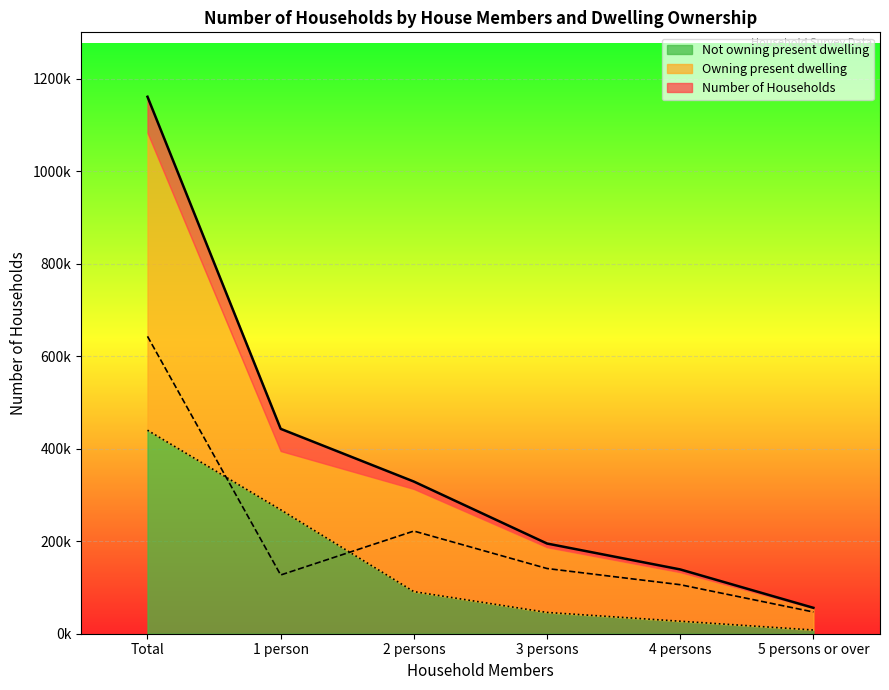

At which label does Owning present dwelling reach its minimum?

5 persons or over